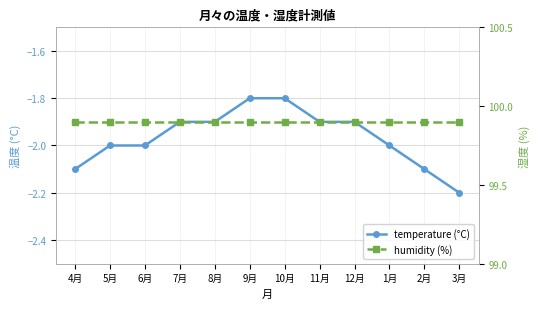

How many distinct data groups are displayed?

2